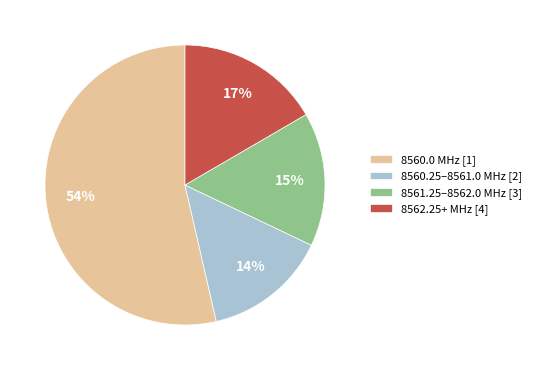

Which slice represents more than half of the pie?

8560.0 MHz [1]